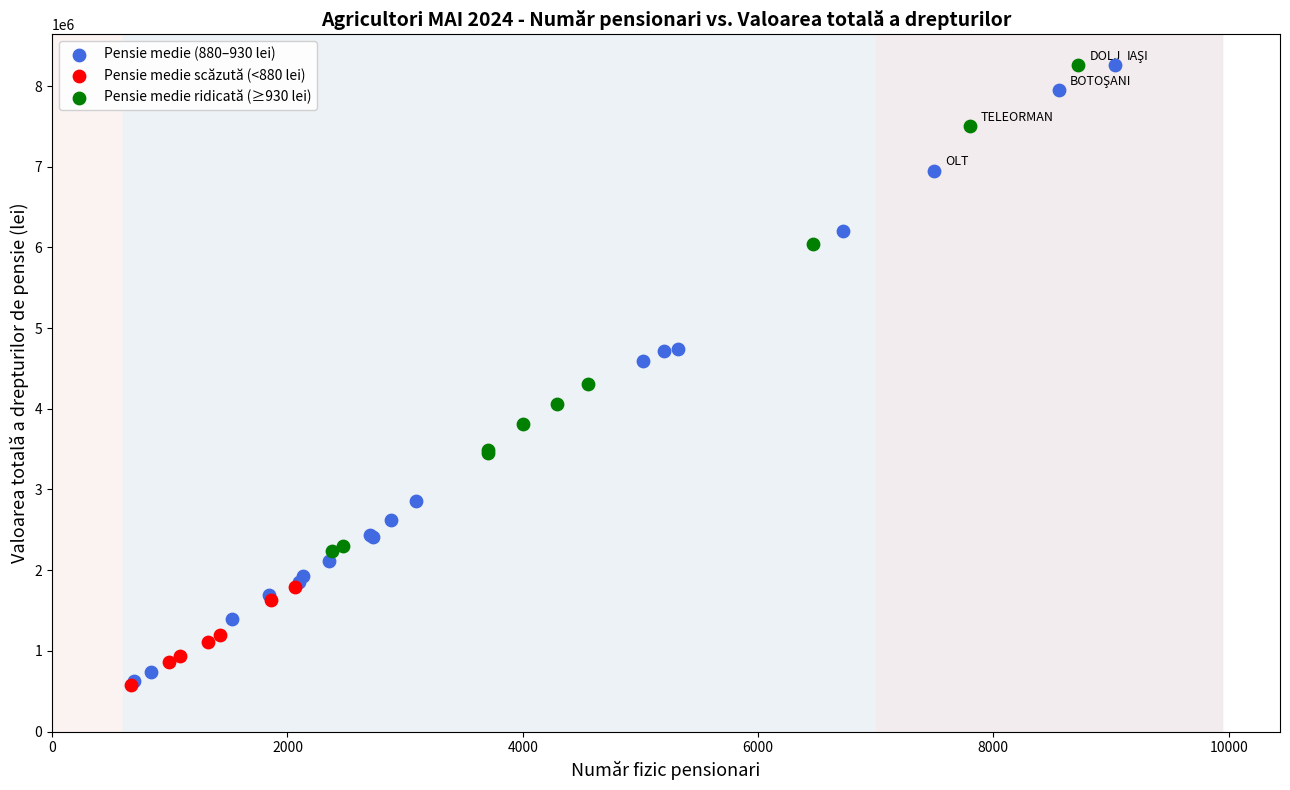

Which series has the largest Y range (max minus min)?

Pensie medie (880–930 lei)